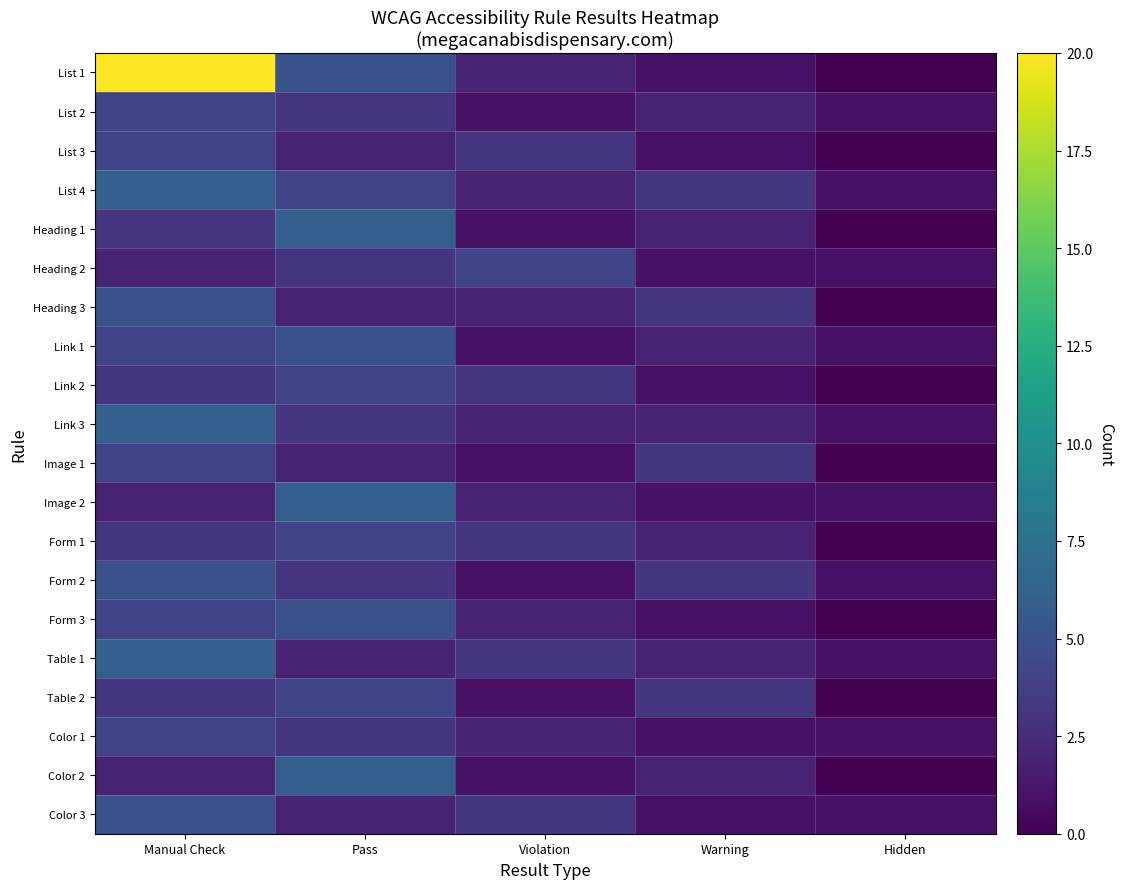

Rank the series at Manual Check from lowest to highest value.

Heading 2, Image 2, Color 2, Heading 1, Link 2, Form 1, Table 2, List 2, List 3, Link 1, Image 1, Form 3, Color 1, Heading 3, Form 2, Color 3, List 4, Link 3, Table 1, List 1